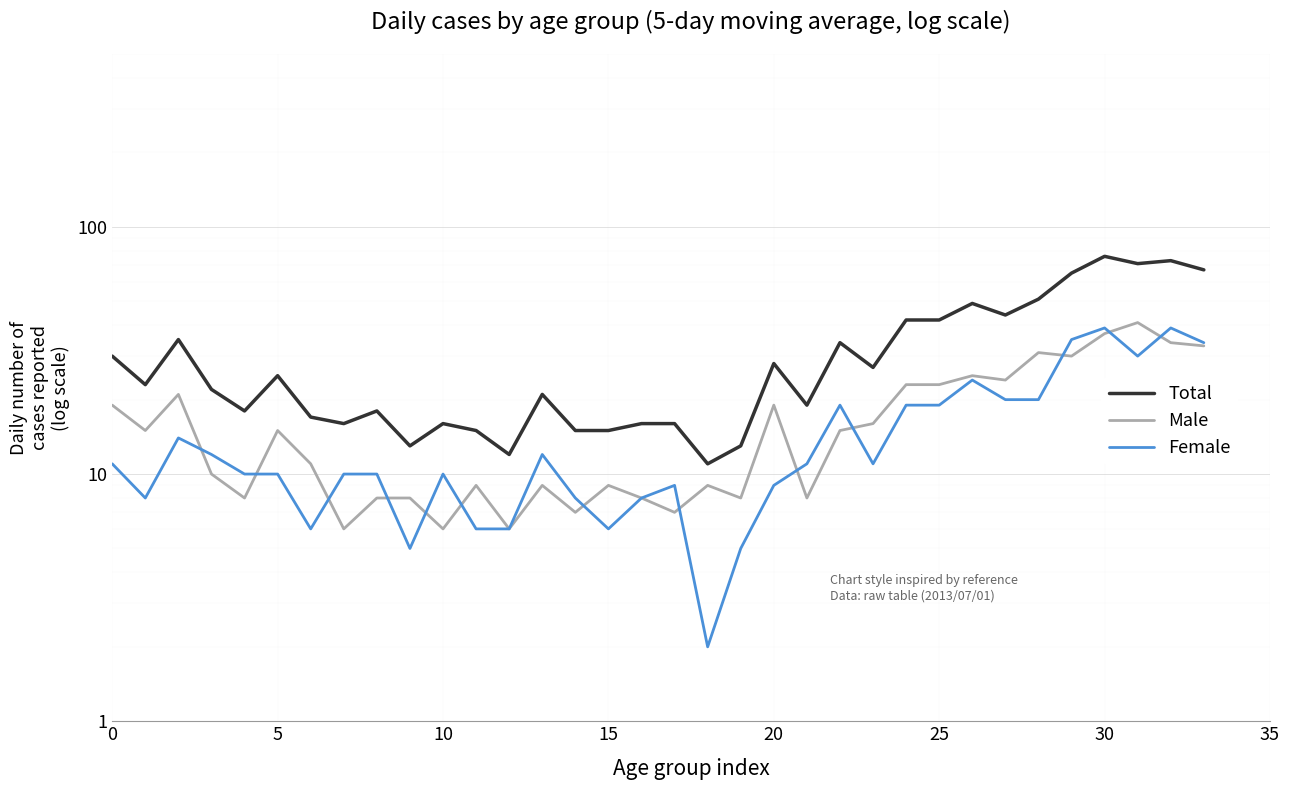

What is the highest value of the Total series?

76